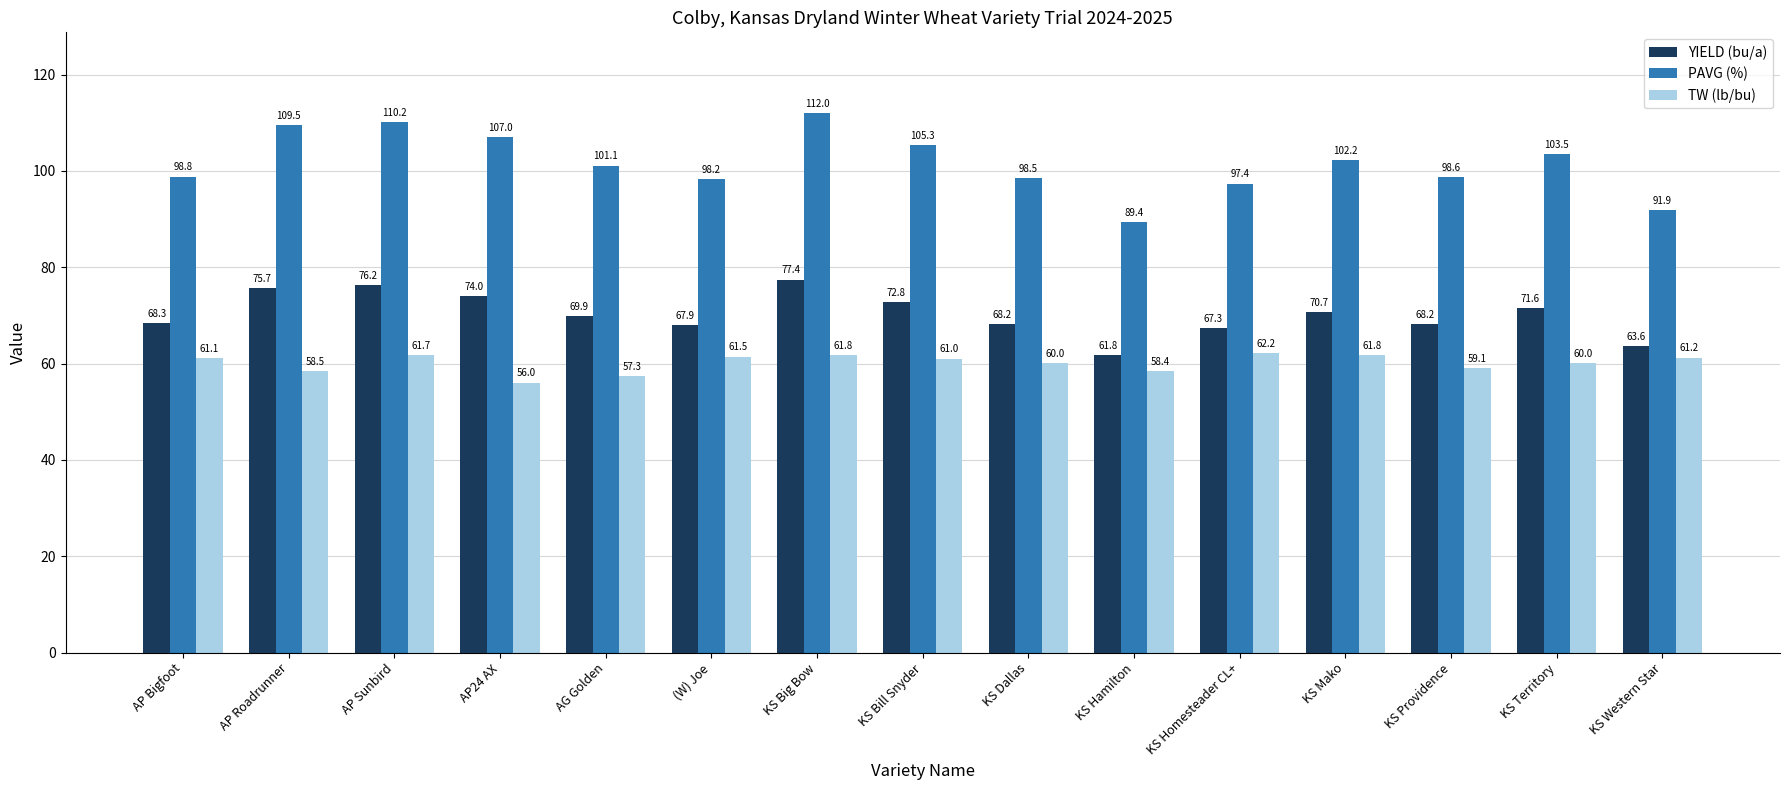

What is the label of the 4th bar from the right?

KS Mako